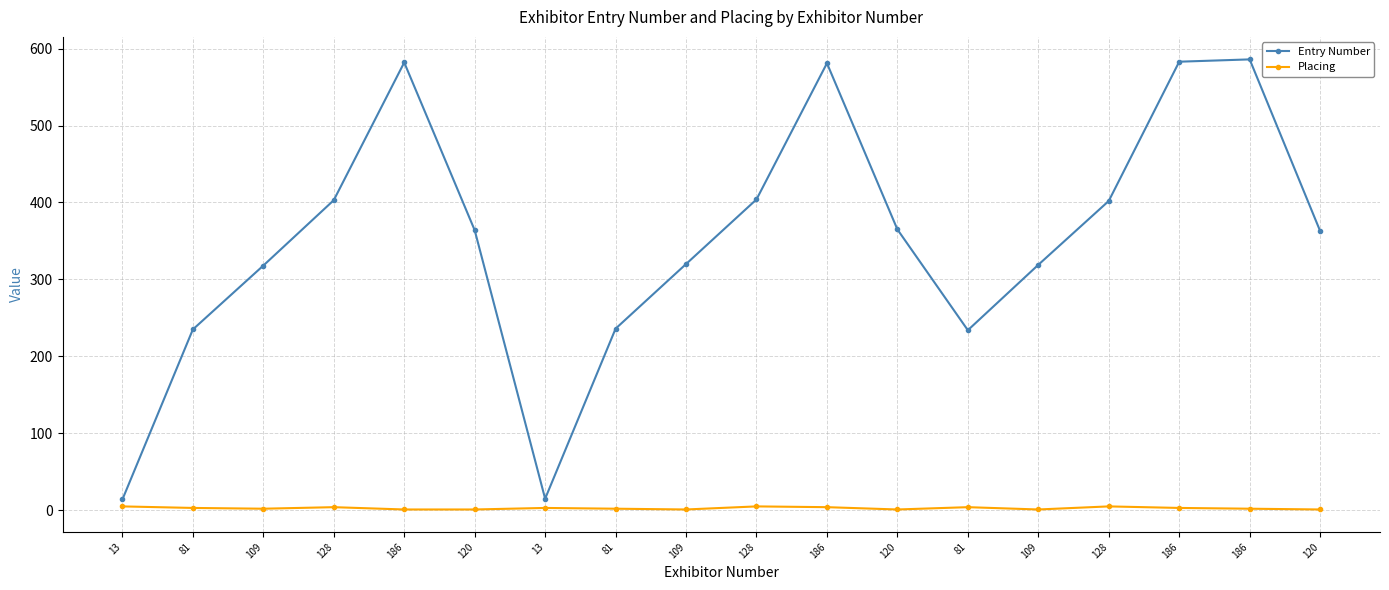

How many data points in Entry Number are less than 364?

9